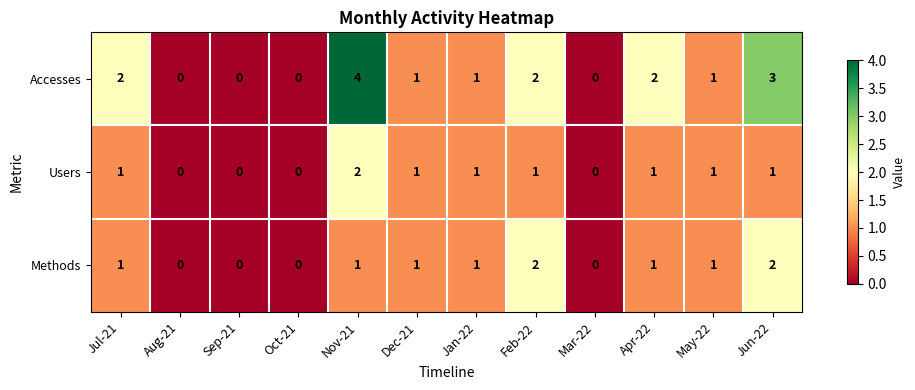

Which series has the widest spread of values?

Accesses